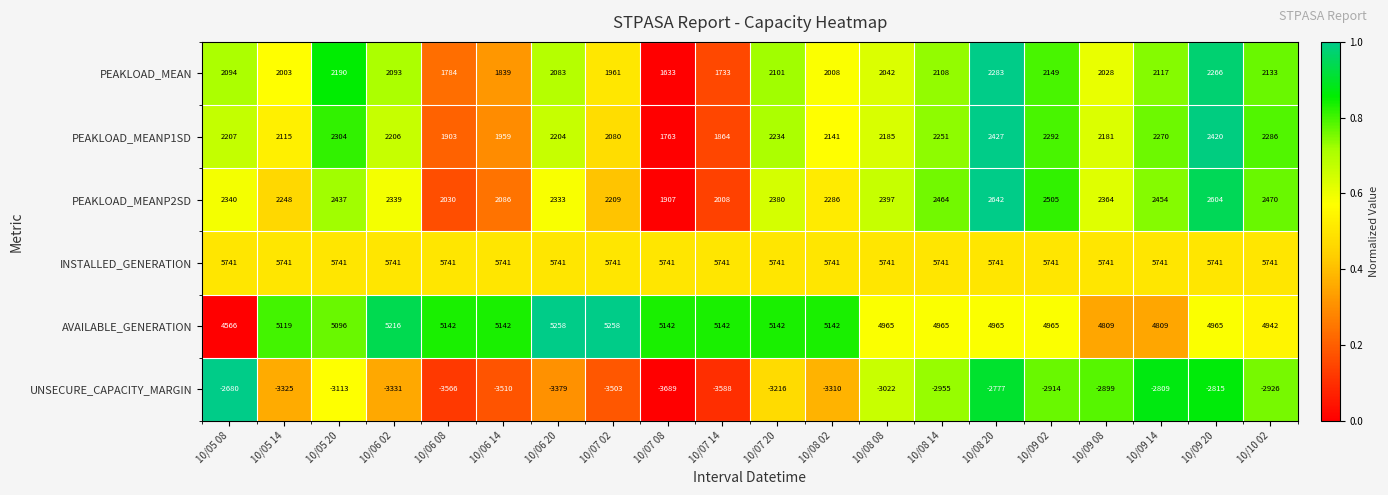

The value of UNSECURE_CAPACITY_MARGIN at 10/06 08 is -3566. True or false?

True